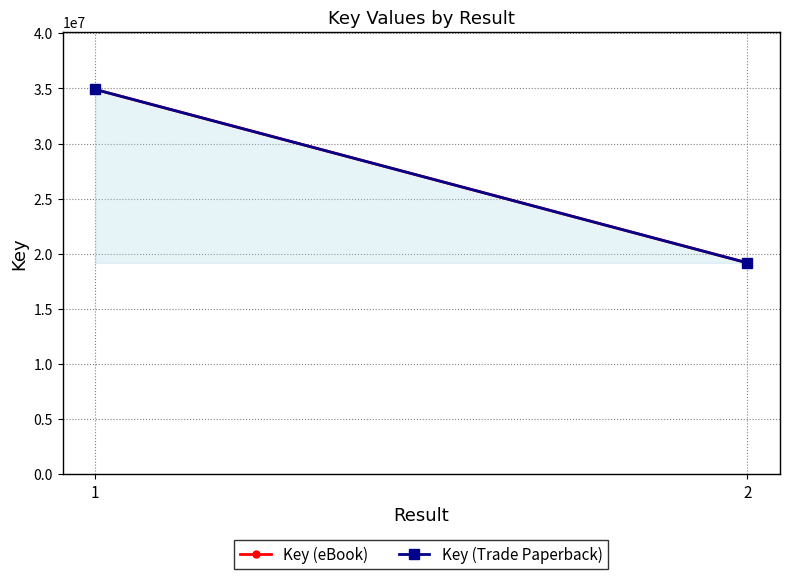

The Key (Trade Paperback) series shows 34911234 at 1. True or false?

True